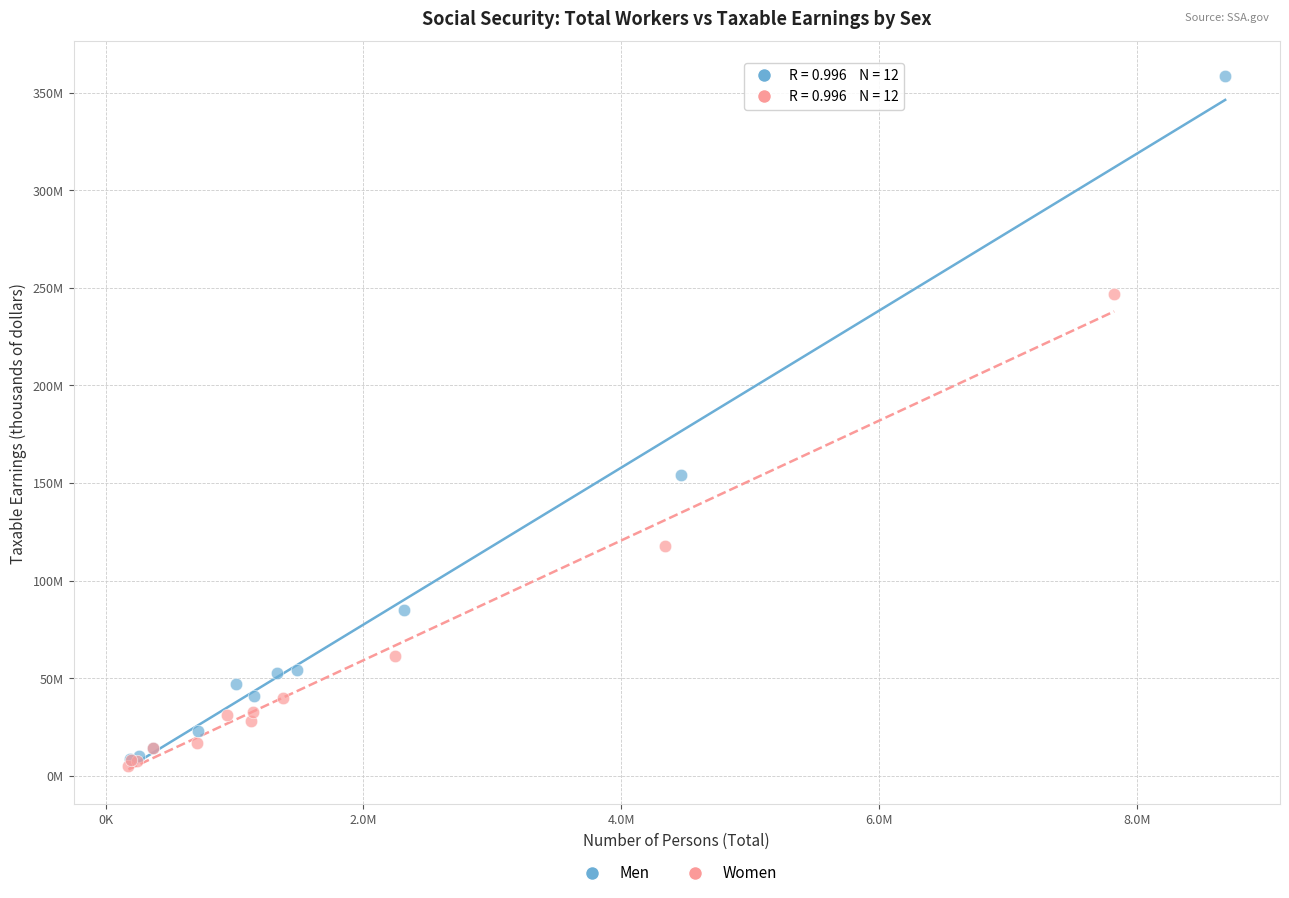

Which series reaches the minimum Y coordinate?

Women